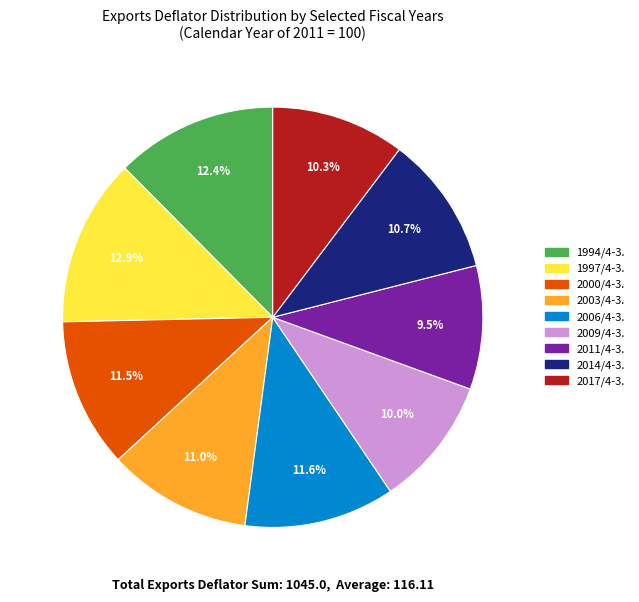

Is there any slice that represents more than half of the pie?

No